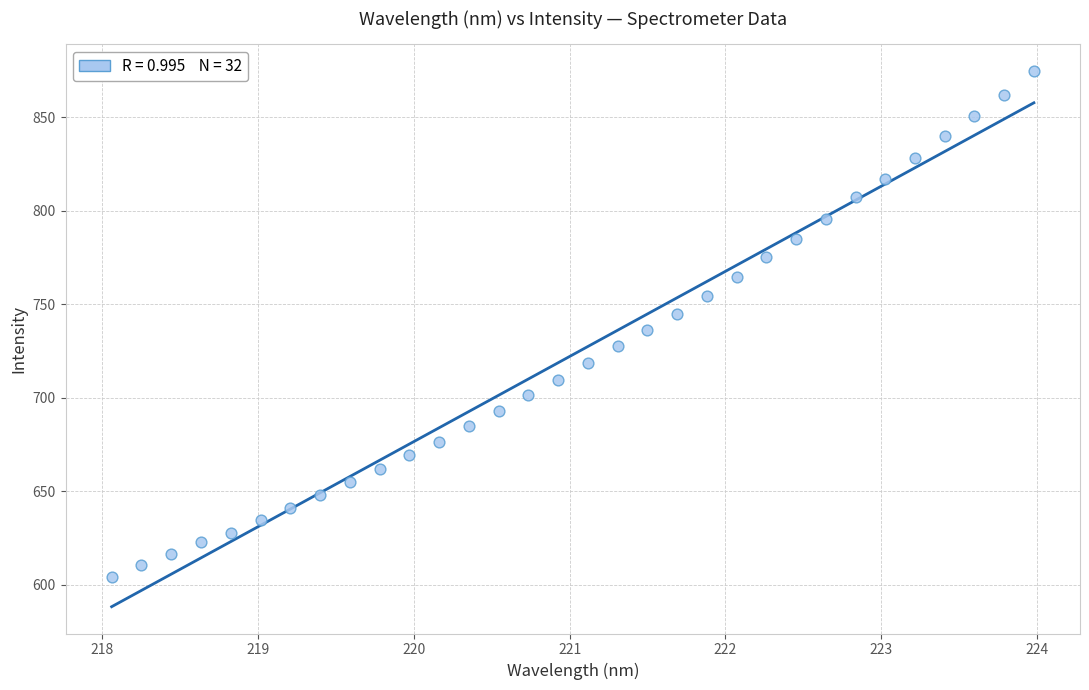

What is the range of X values (max minus min)?

5.9